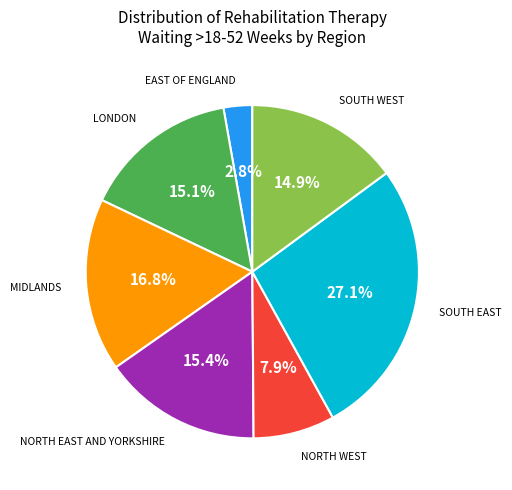

Is there any slice that represents more than half of the pie?

No